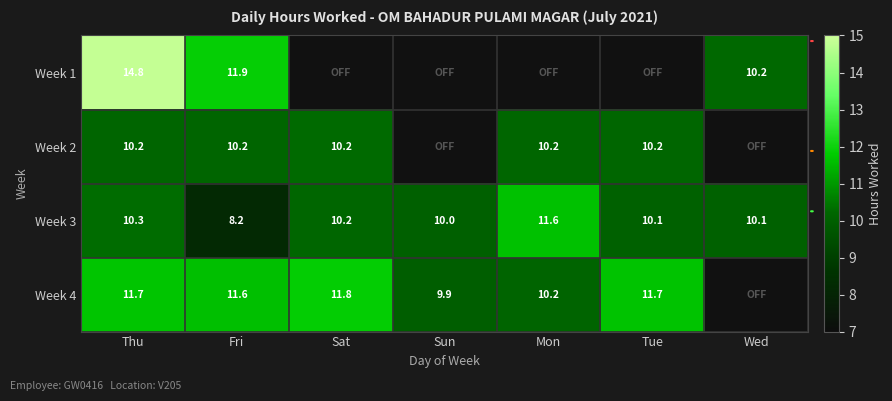

Is the value of Week 3 at Sat greater than the value of Week 1 at Thu?

No